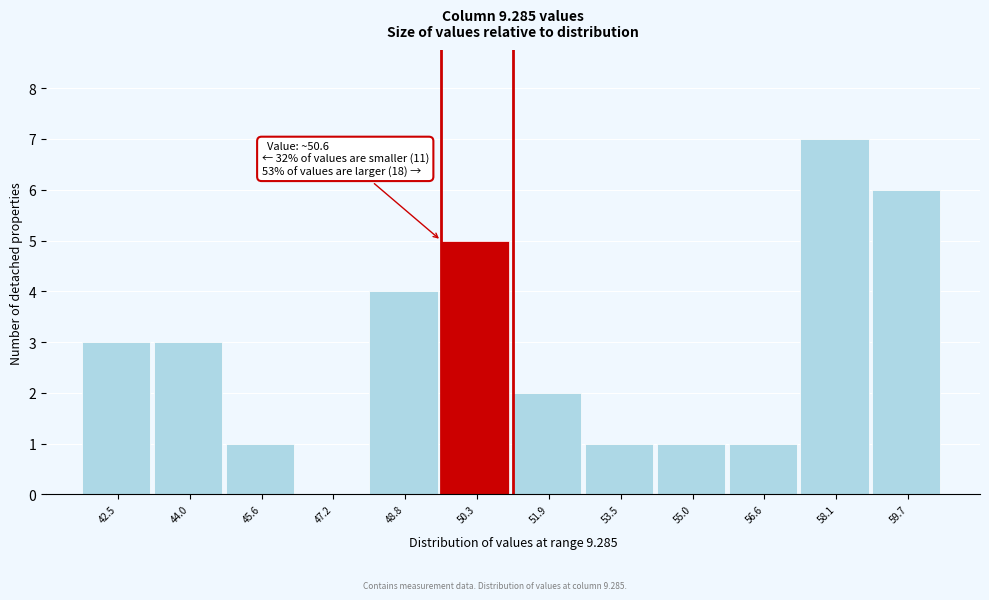

Over which range of the x-axis is the bar tallest?

57.4 to 59.0